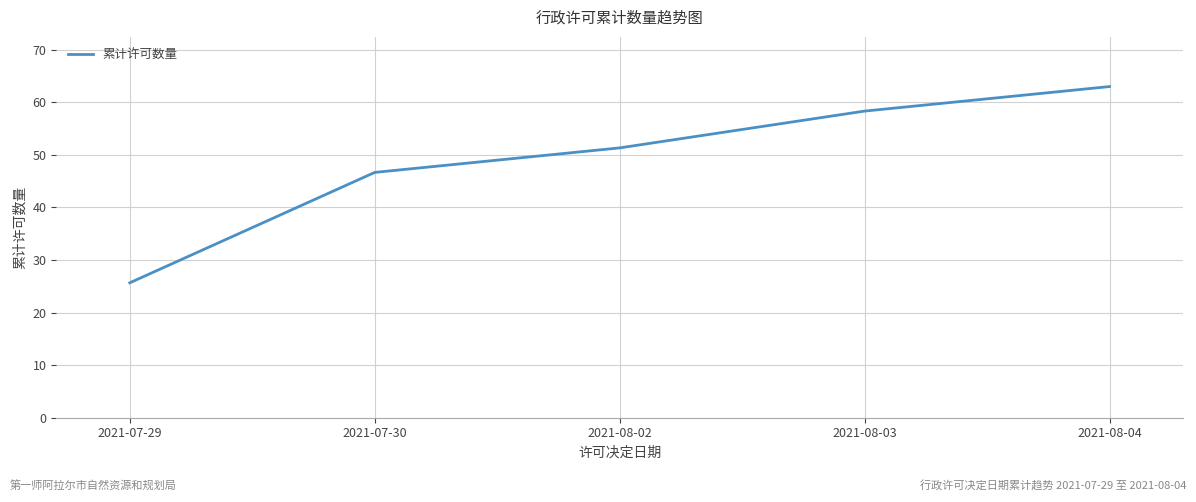

True or false: the data shows 16.7 at 2021-08-04.

False